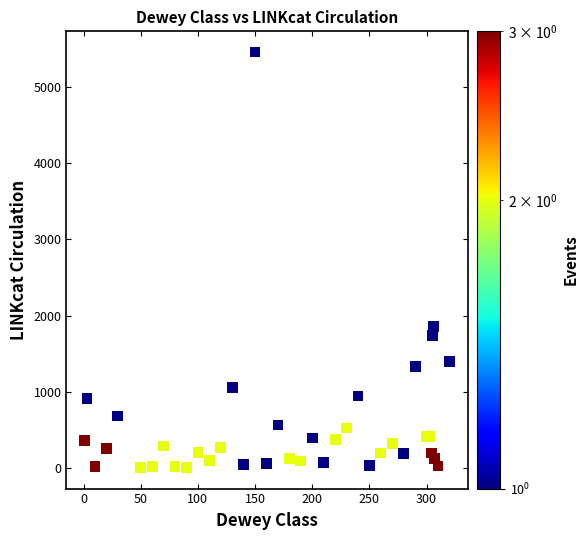

What Y value in the scatter plot is closest to 2730?

1863